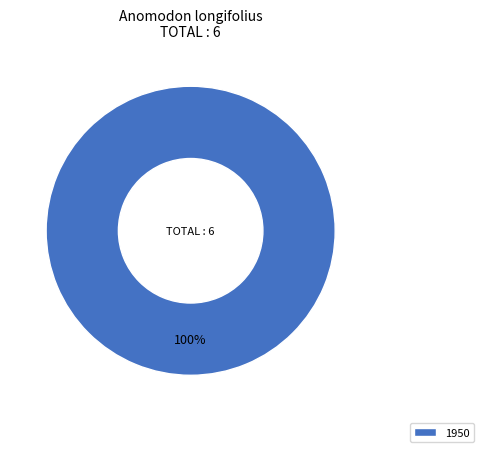

What is the majority slice?

1950